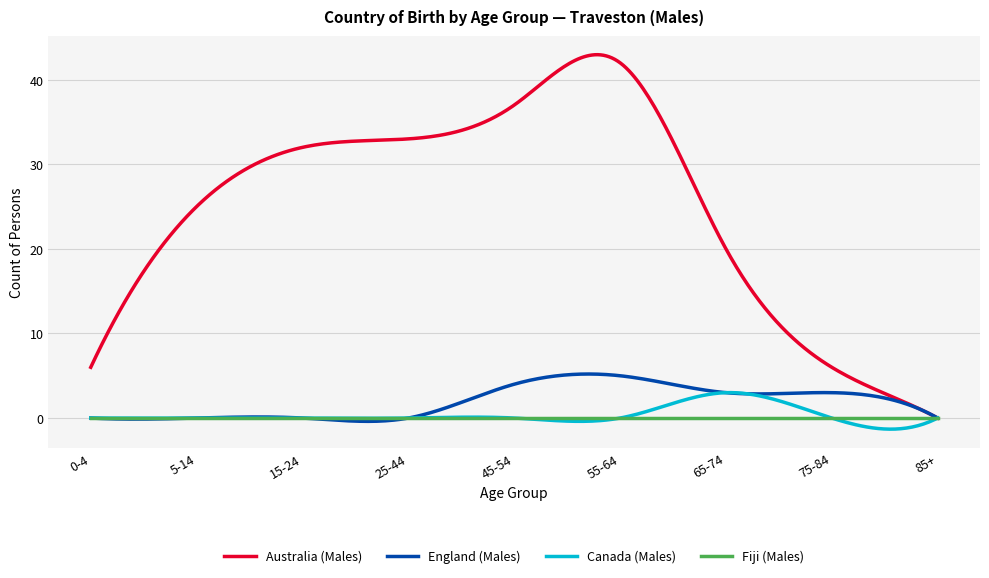

Which series has the largest range (max minus min)?

Australia (Males)